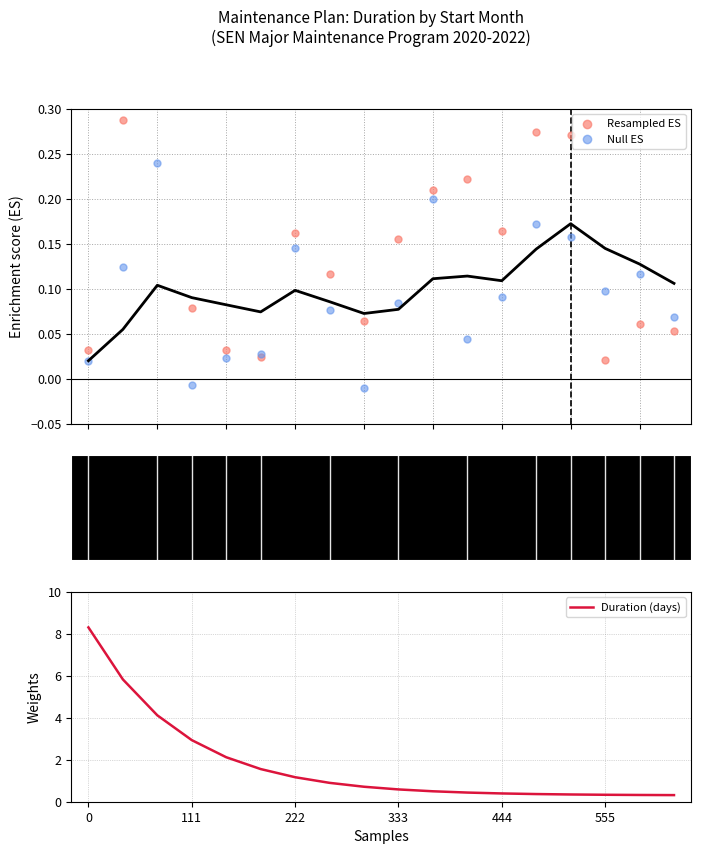

What are all the series names shown in the legend?

Resampled ES, Null ES, Duration (days)